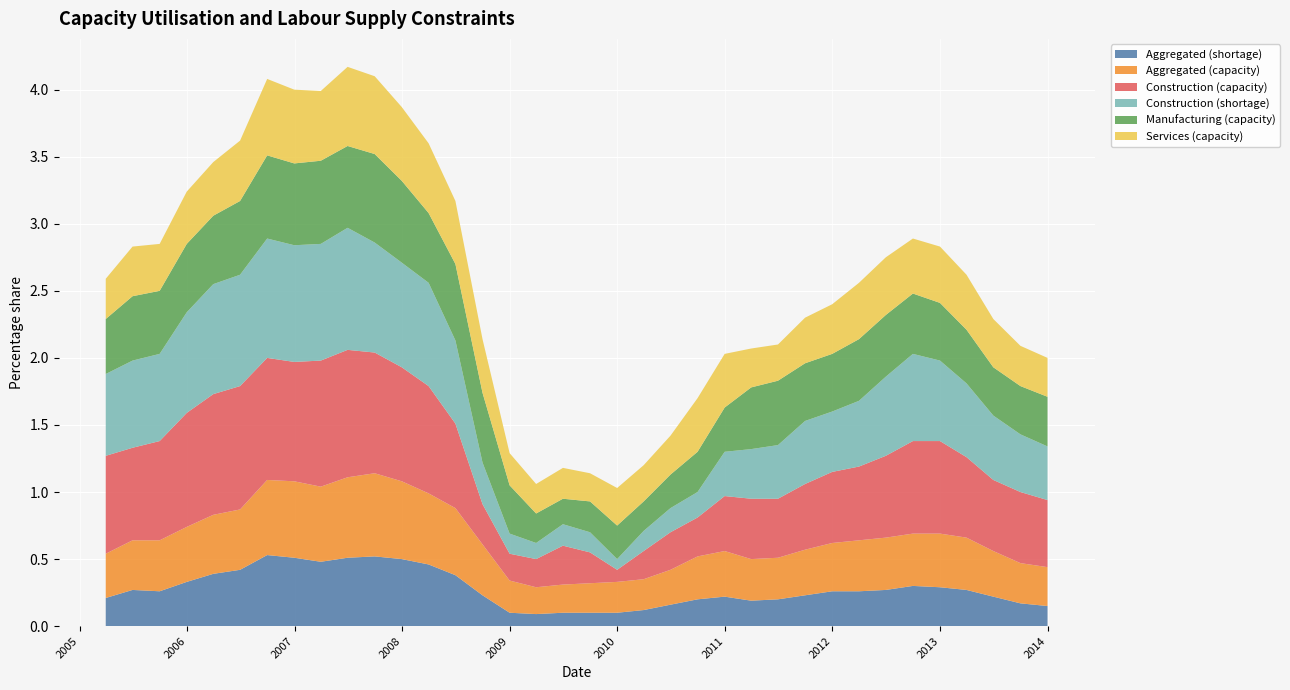

Reading right to left, transcribe all the data shown in this chart.

Aggregated (shortage): 0.1	0.2	0.2	0.3	0.3	0.3	0.3	0.3	0.3	0.2	0.2	0.2	0.2	0.2	0.2	0.1	0.1	0.1	0.1	0.1	0.1	0.2	0.4	0.5	0.5	0.5	0.5	0.5	0.5	0.5	0.4	0.4	0.3	0.3	0.3	0.2
Aggregated (capacity): 0.3	0.3	0.3	0.4	0.4	0.4	0.4	0.4	0.4	0.3	0.3	0.3	0.3	0.3	0.3	0.2	0.2	0.2	0.2	0.2	0.2	0.4	0.5	0.5	0.6	0.6	0.6	0.6	0.6	0.6	0.5	0.4	0.4	0.4	0.4	0.3
Construction (capacity): 0.5	0.5	0.5	0.6	0.7	0.7	0.6	0.6	0.5	0.5	0.4	0.5	0.4	0.3	0.3	0.2	0.1	0.2	0.3	0.2	0.2	0.3	0.6	0.8	0.8	0.9	0.9	0.9	0.9	0.9	0.9	0.9	0.8	0.7	0.7	0.7
Construction (shortage): 0.4	0.4	0.5	0.6	0.6	0.7	0.6	0.5	0.5	0.5	0.4	0.4	0.3	0.2	0.2	0.1	0.1	0.1	0.2	0.1	0.1	0.3	0.6	0.8	0.8	0.8	0.9	0.9	0.9	0.9	0.8	0.8	0.8	0.7	0.7	0.6
Manufacturing (capacity): 0.4	0.4	0.4	0.4	0.4	0.5	0.5	0.5	0.4	0.4	0.5	0.5	0.3	0.3	0.2	0.2	0.2	0.2	0.2	0.2	0.4	0.5	0.6	0.5	0.6	0.7	0.6	0.6	0.6	0.6	0.6	0.5	0.5	0.5	0.5	0.4
Services (capacity): 0.3	0.3	0.4	0.4	0.4	0.4	0.4	0.4	0.4	0.3	0.3	0.3	0.4	0.4	0.3	0.3	0.3	0.2	0.2	0.2	0.2	0.4	0.5	0.5	0.6	0.6	0.6	0.5	0.6	0.6	0.5	0.4	0.4	0.3	0.4	0.3